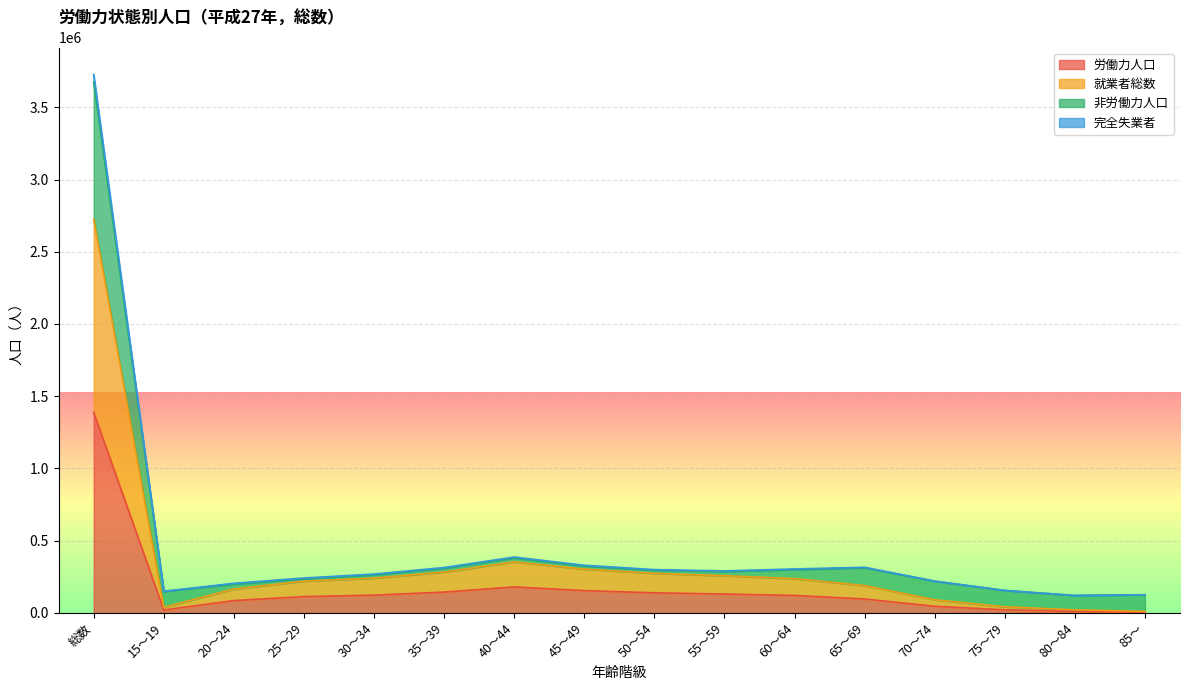

How many interior local valleys does the 完全失業者 series have?

3